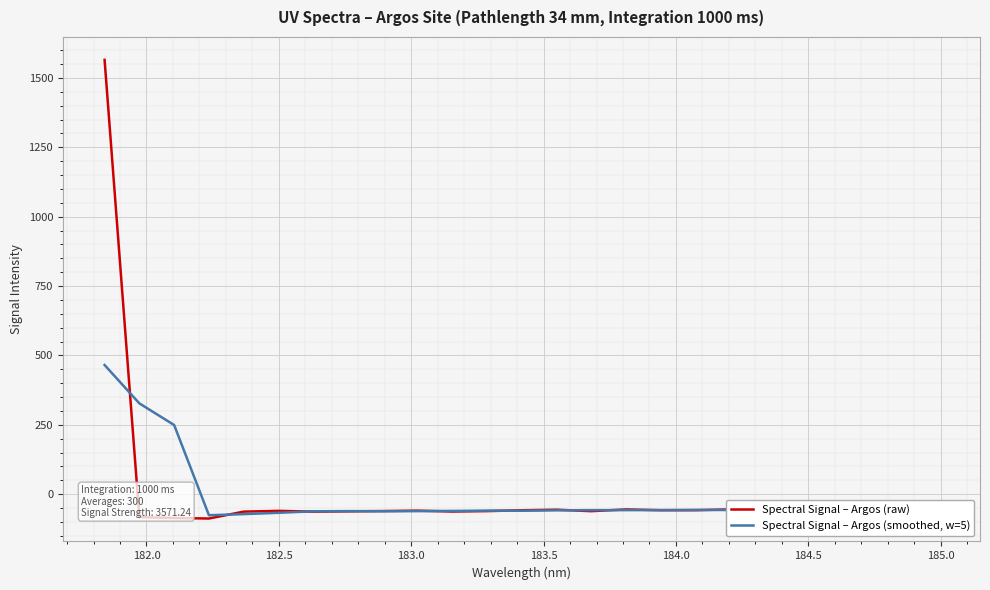

List the series in order of their overall mean, lowest first.

Spectral Signal – Argos (smoothed, w=5), Spectral Signal – Argos (raw)